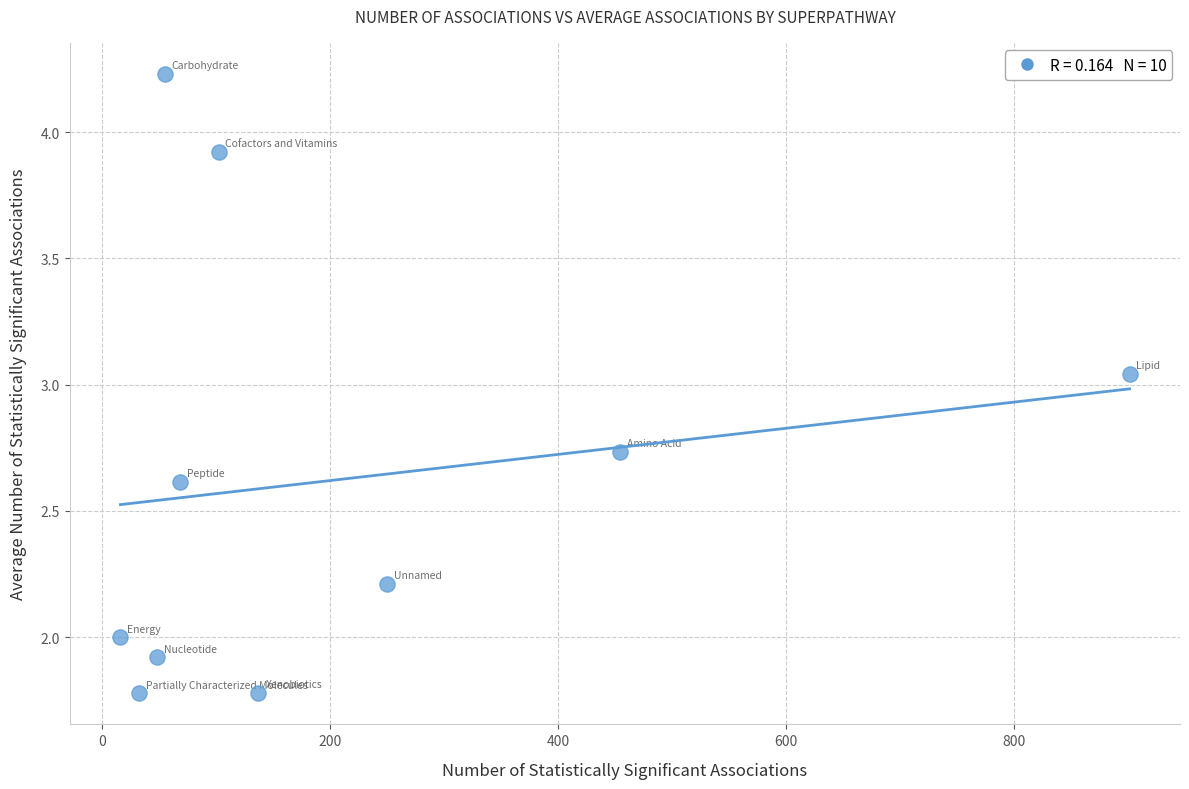

What is the average X value?

206.3